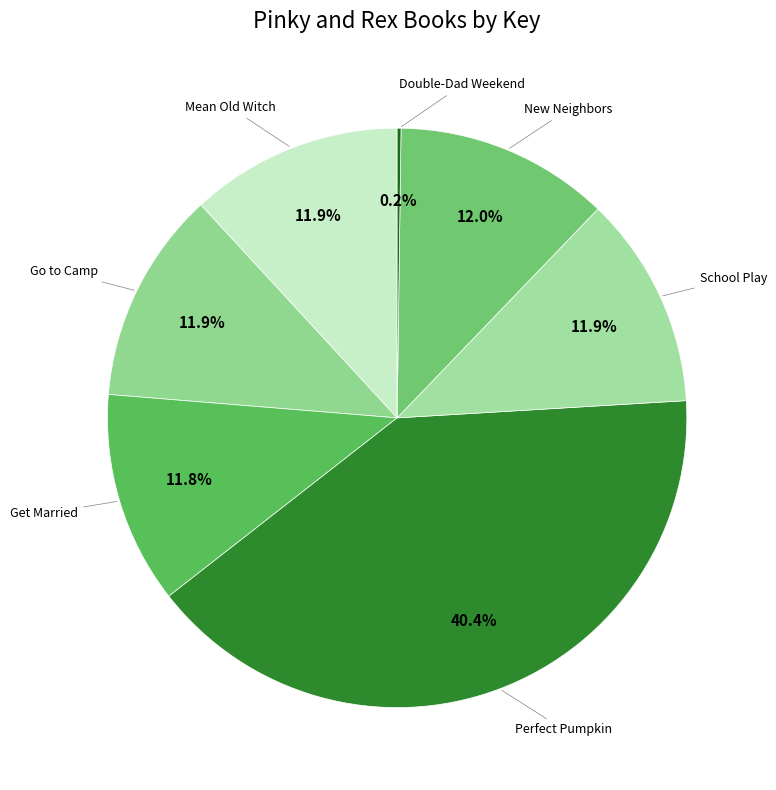

What portion of the pie excludes Get Married?

88.2%